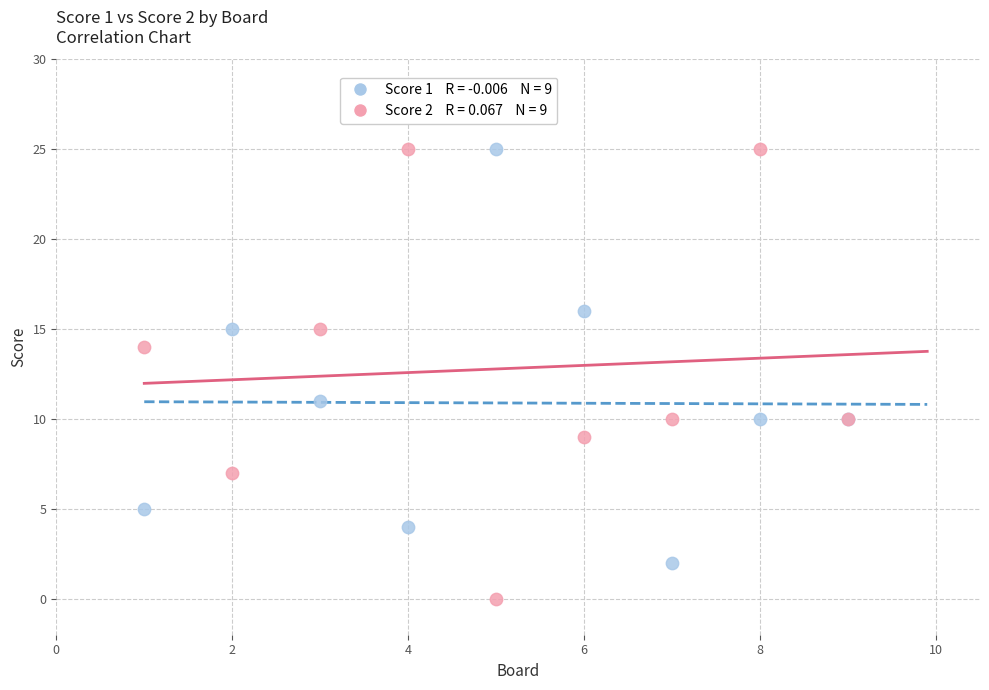

Across all series, what Y value is closest to 12?

11